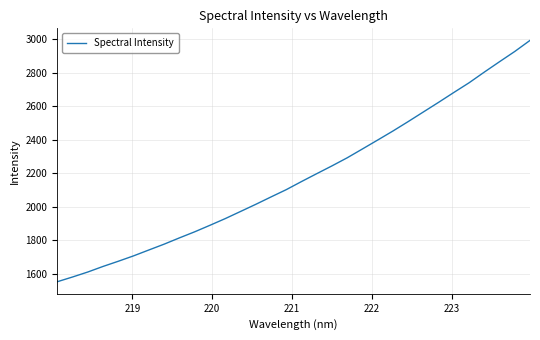

What is the greatest value displayed?

2992.5